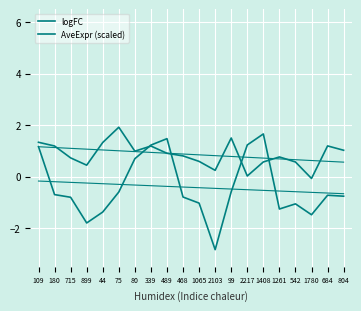

How many values in logFC are below zero?

14